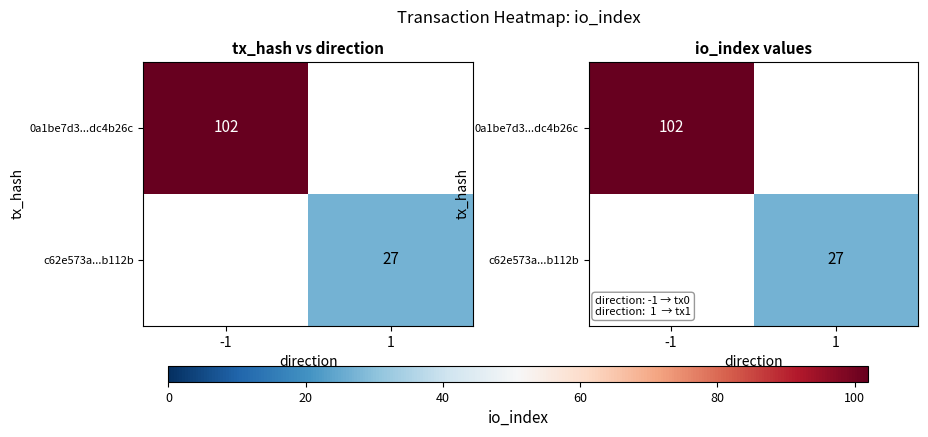

Rank the series by their maximum value, from highest to lowest.

0a1be7d3...dc4b26c, c62e573a...b112b